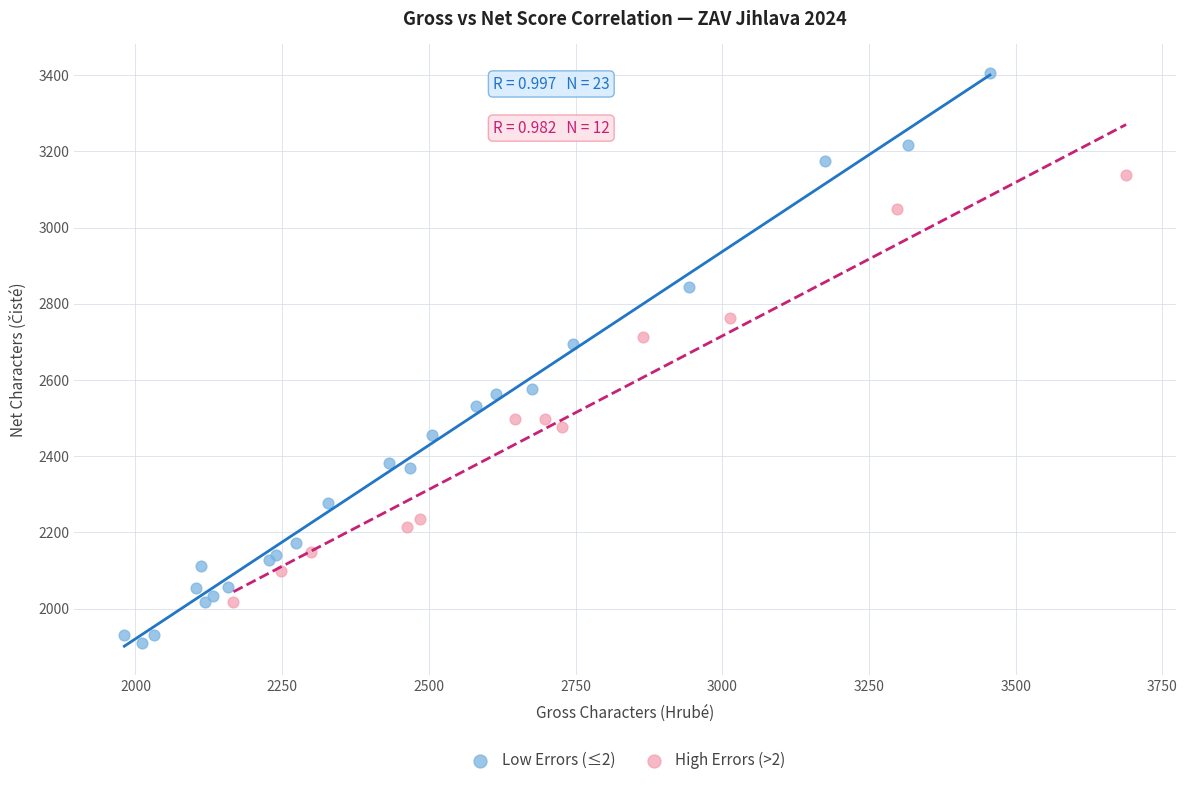

Which series reaches the minimum Y coordinate?

Low Errors (≤2)